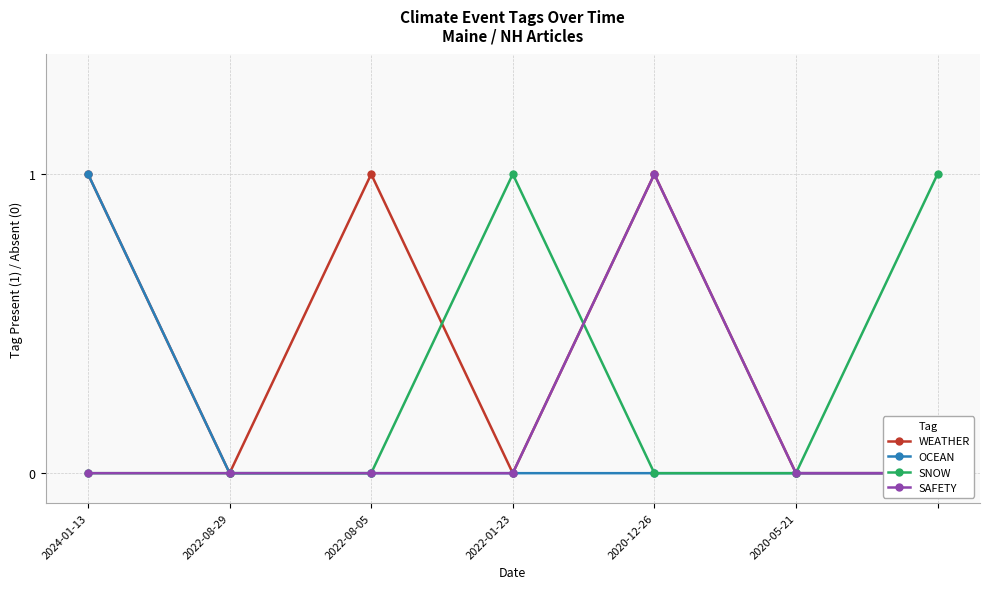

Which series changed the most between 2024-01-13 and 2020-12-26?

OCEAN